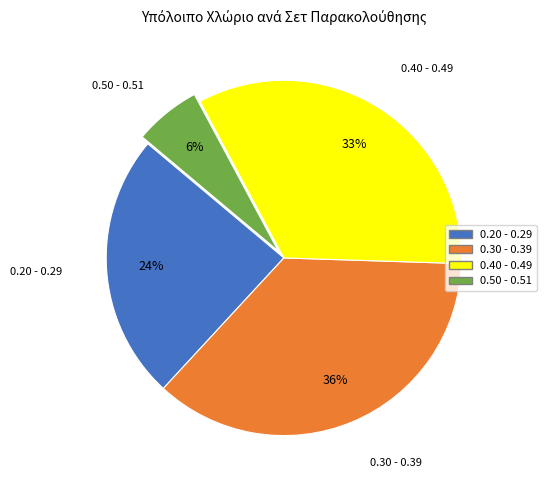

Is there a majority slice in this chart?

No